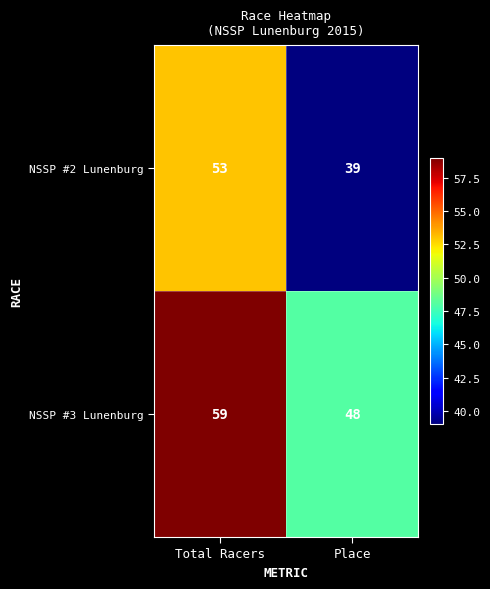

At which label is NSSP #3 Lunenburg closest to 53?

Place